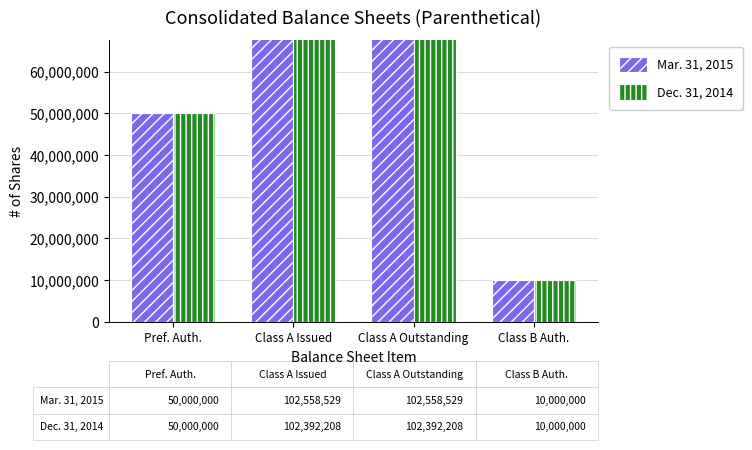

Which series has the largest total across all categories?

Mar. 31, 2015